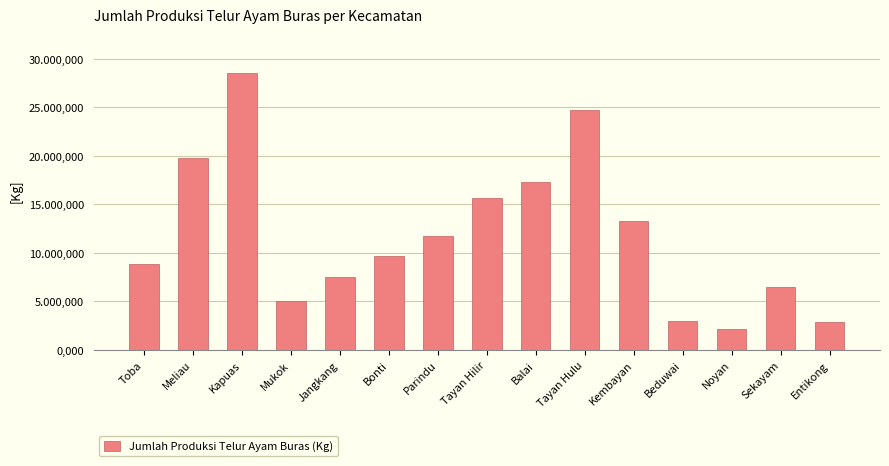

Where does the data first go above 9664?

Meliau